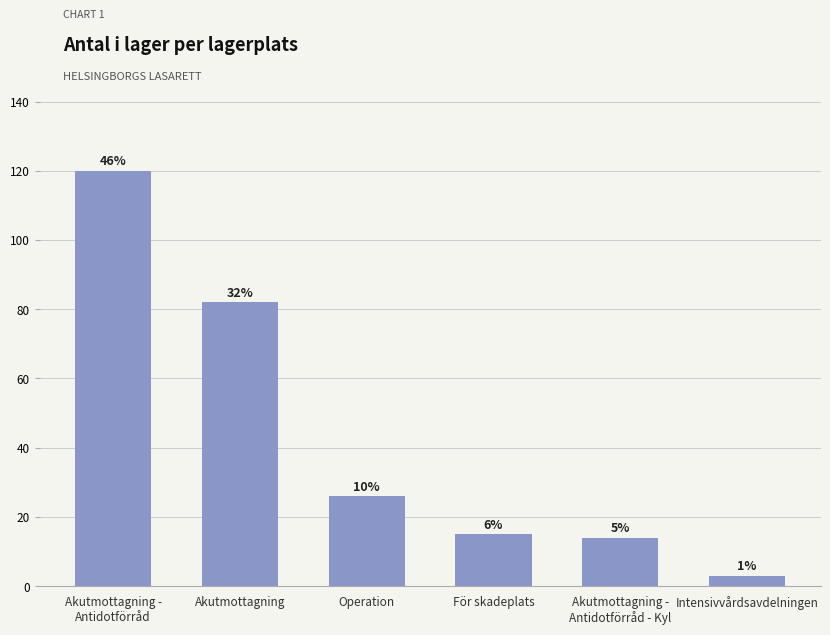

What is the difference between the maximum and second lowest values?

106